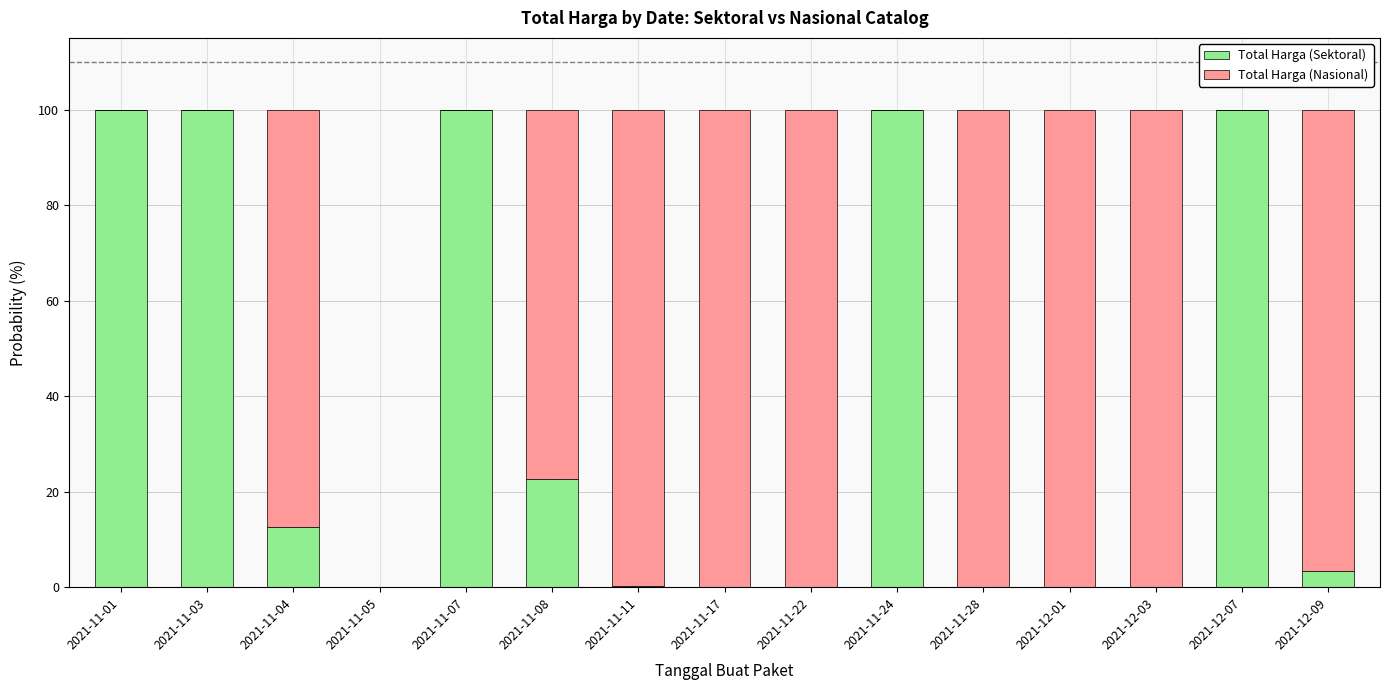

Is it true that Total Harga (Sektoral) equals 0.0 at 2021-12-03?

True